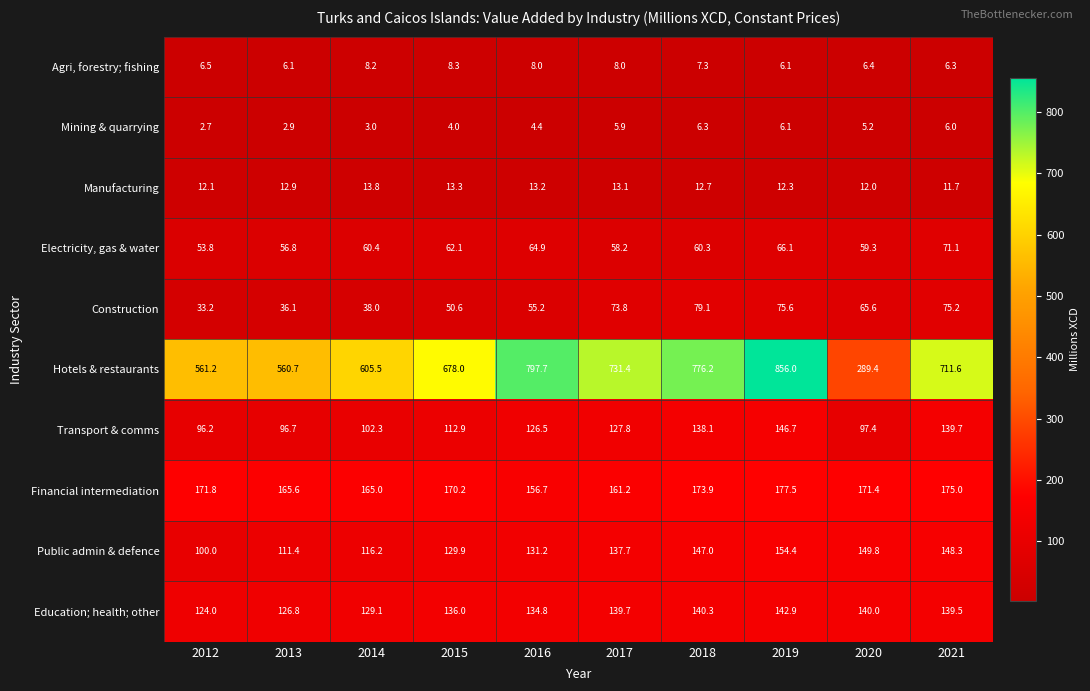

Where does the Mining & quarrying series first go above 5?

2017